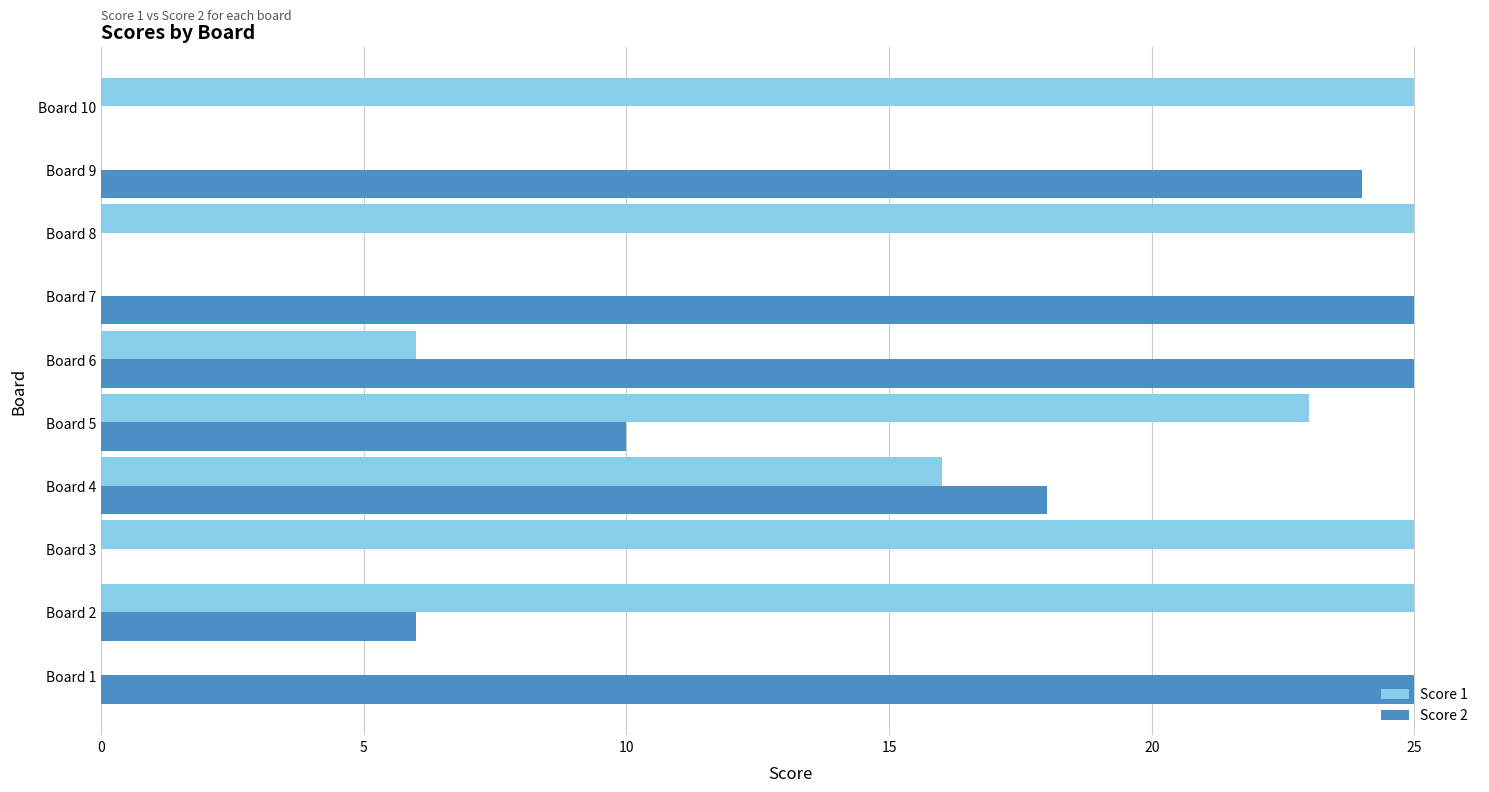

The Score 2 series shows 15 at Board 5. True or false?

False